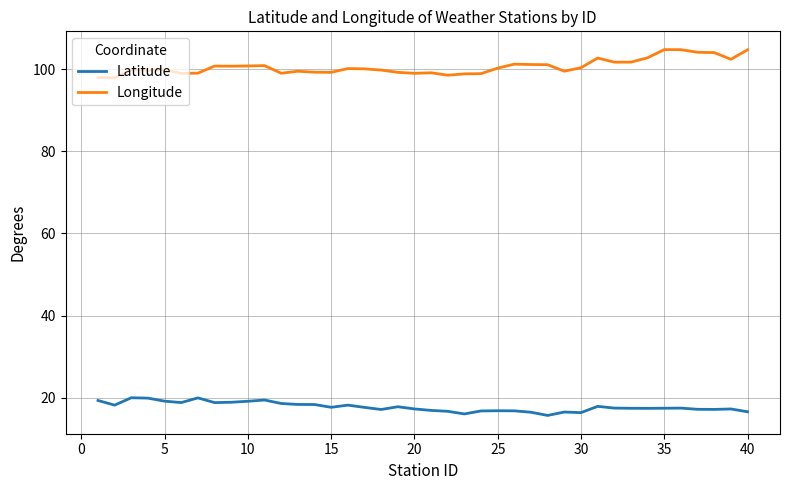

What is the maximum value shown in the chart?

104.8